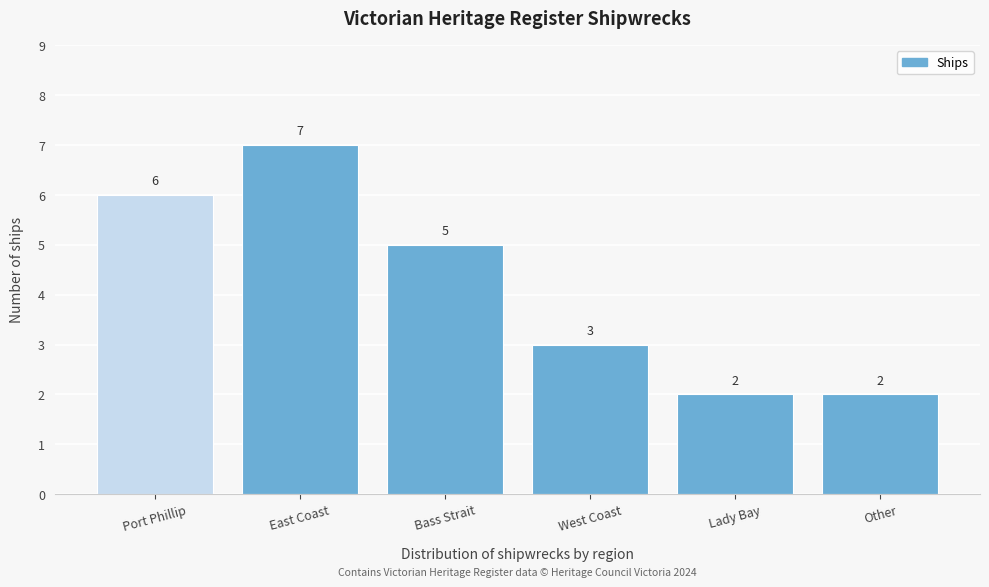

Reading left to right, what are all the values shown in this chart?

6	7	5	3	2	2